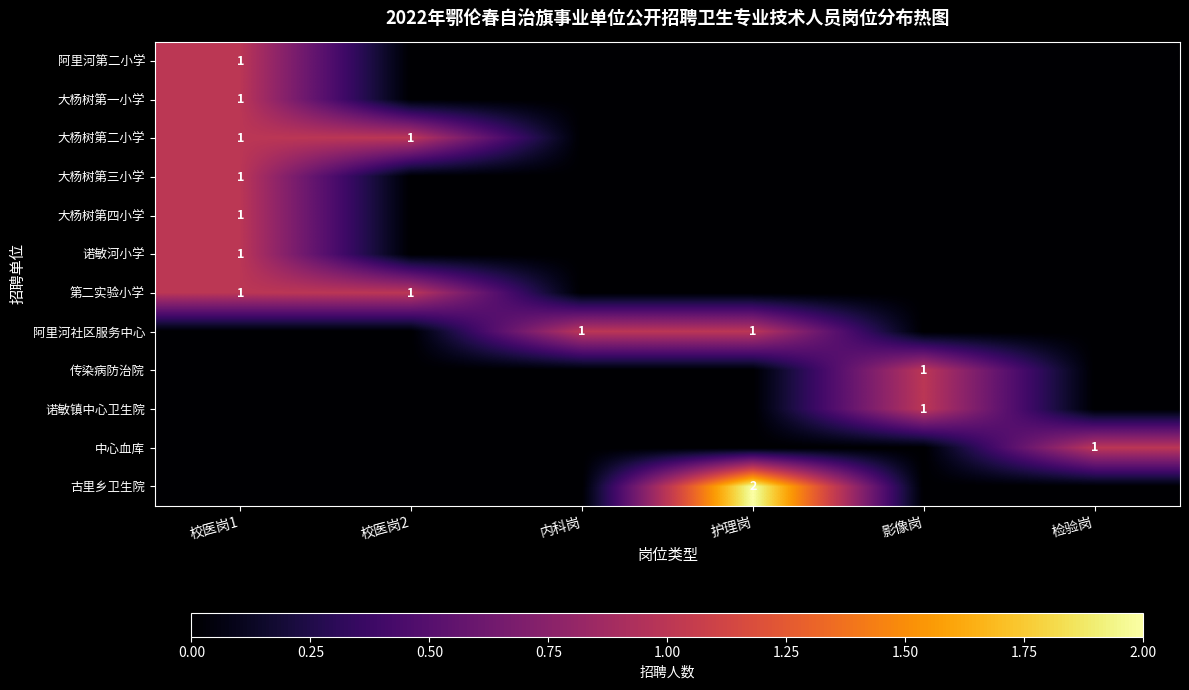

True or false: 大杨树第一小学 has a value of 0 at 校医岗1.

False